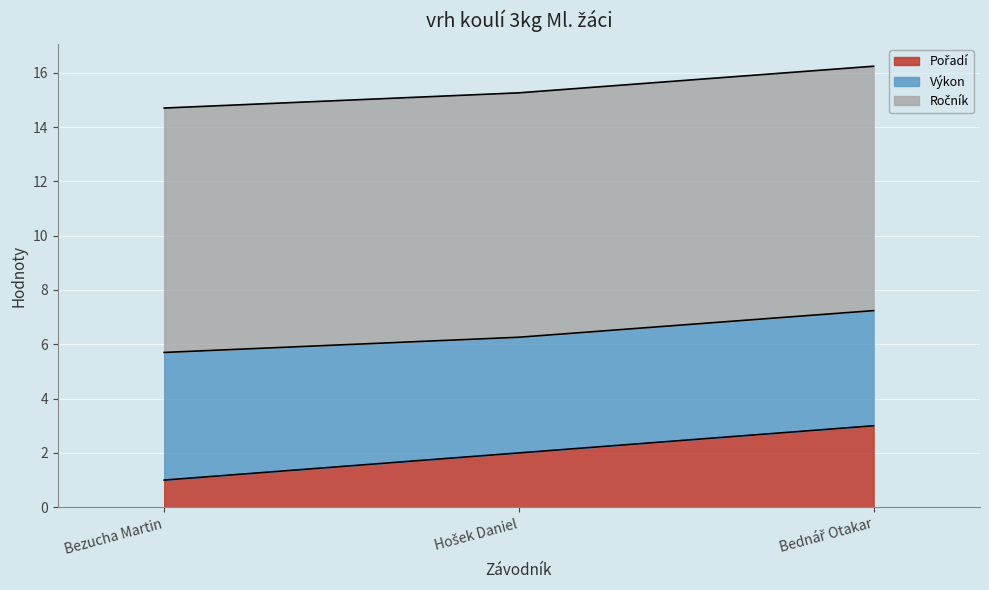

Which category has the highest value across all series?

Bednář Otakar